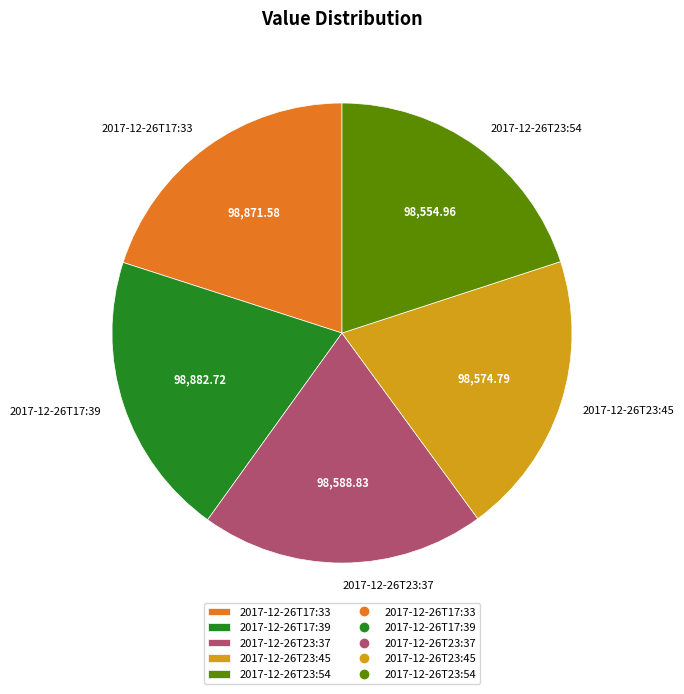

Is the sum of 2017-12-26T23:45 and 2017-12-26T17:39 greater than half?

No